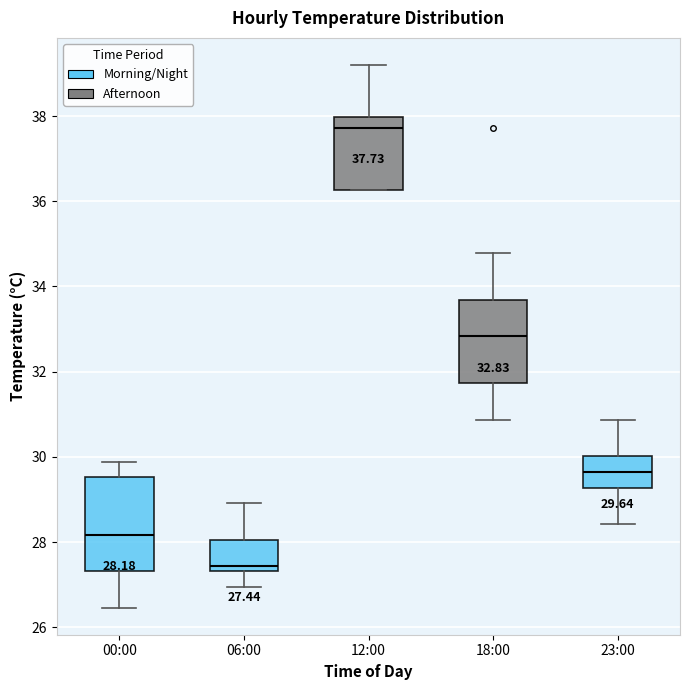

Comparing the boxes themselves (not the whiskers), which one is the tallest?

00:00